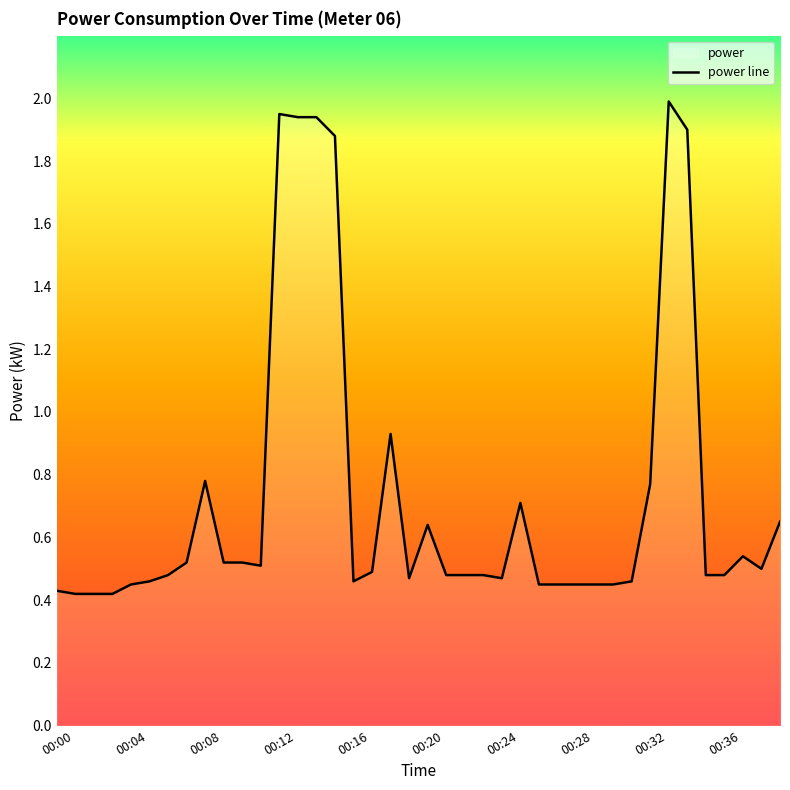

The value at 00:37 is 0.5. True or false?

True